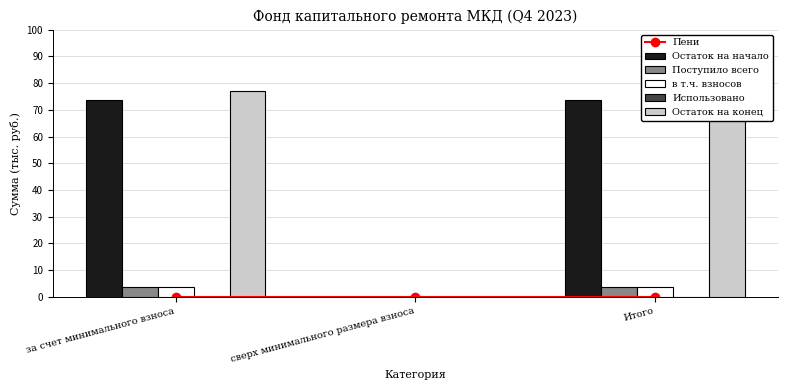

Reading left to right, extract all data points from this chart.

Пени: за счет минимального взноса=0.0	сверх минимального размера взноса=0.0	Итого=0.0
Остаток на начало: за счет минимального взноса=73.5	сверх минимального размера взноса=0.0	Итого=73.5
Поступило всего: за счет минимального взноса=3.6	сверх минимального размера взноса=0.0	Итого=3.6
в т.ч. взносов: за счет минимального взноса=3.6	сверх минимального размера взноса=0.0	Итого=3.6
Использовано: за счет минимального взноса=0.0	сверх минимального размера взноса=0.0	Итого=0.0
Остаток на конец: за счет минимального взноса=77.1	сверх минимального размера взноса=0.0	Итого=77.1